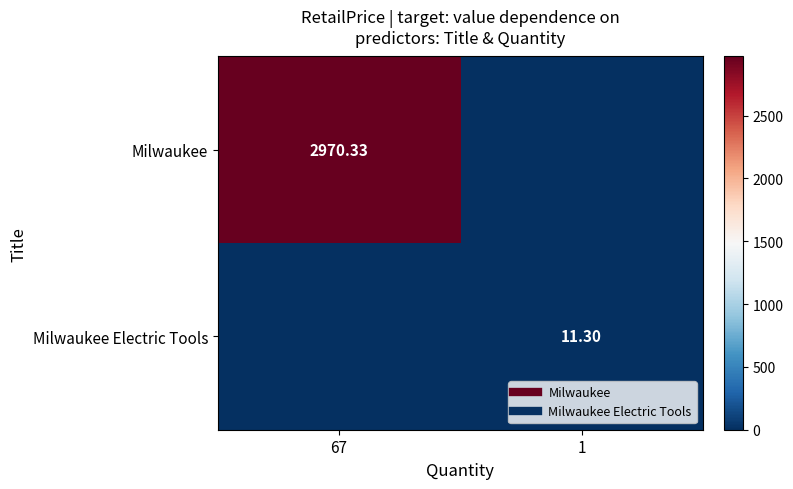

Which category has the lowest value in the Milwaukee series?

1